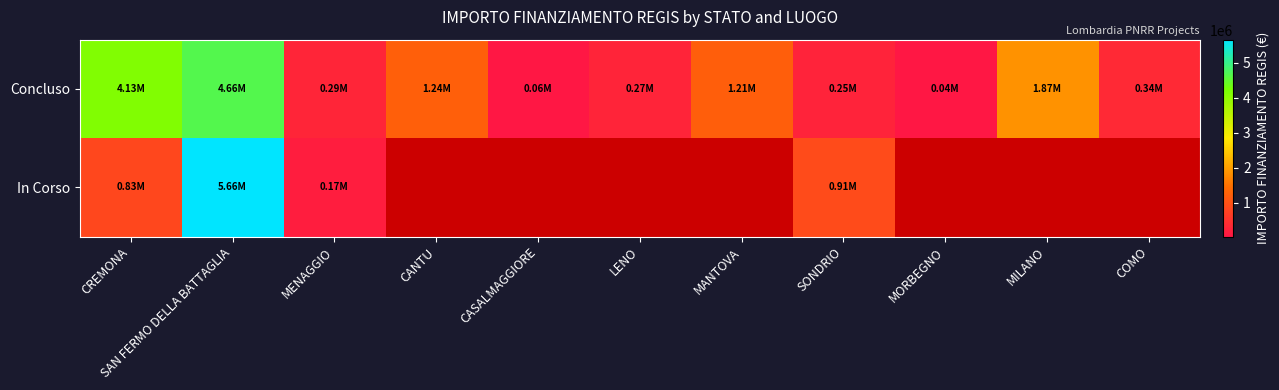

True or false: In Corso has a value of 1402329.4 at CREMONA.

False